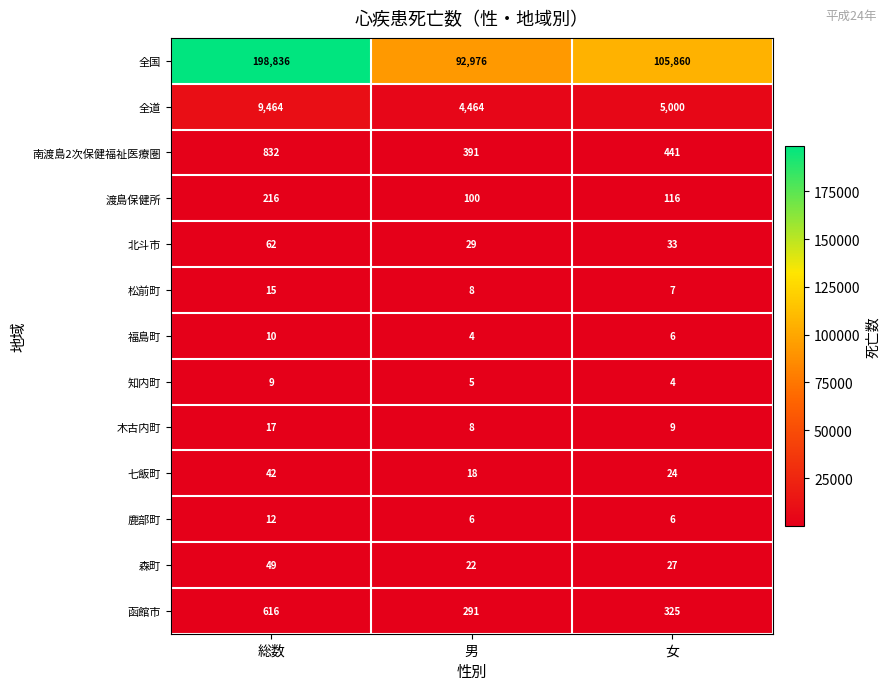

What is the spread (max minus min) of values at 総数?

198827